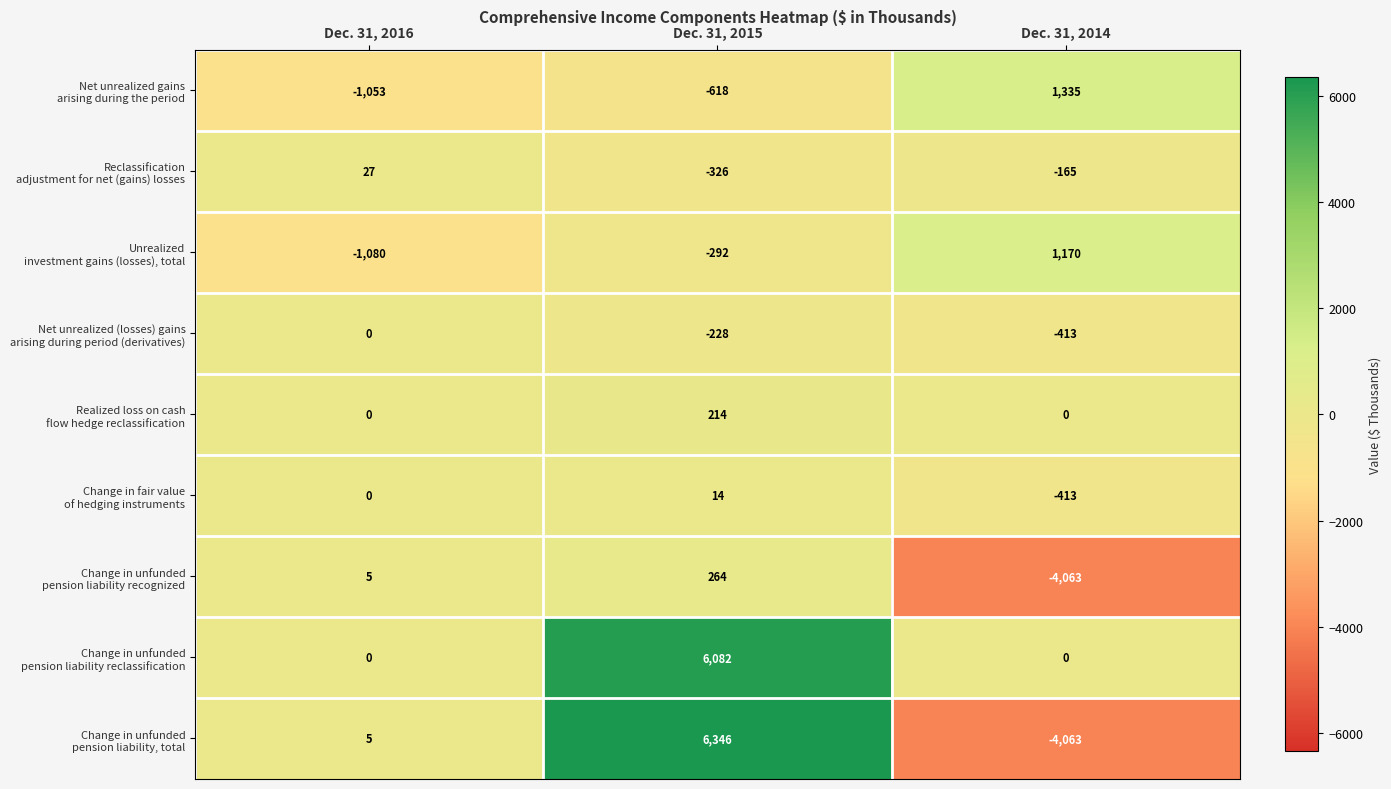

What is the total value across all series at Dec. 31, 2016?

-2096